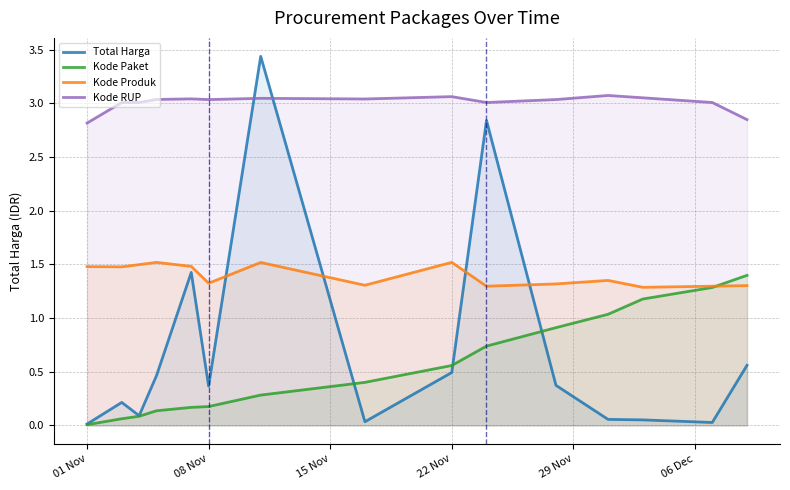

True or false: Kode Paket has a value of 0.0 at 08 Nov.

False